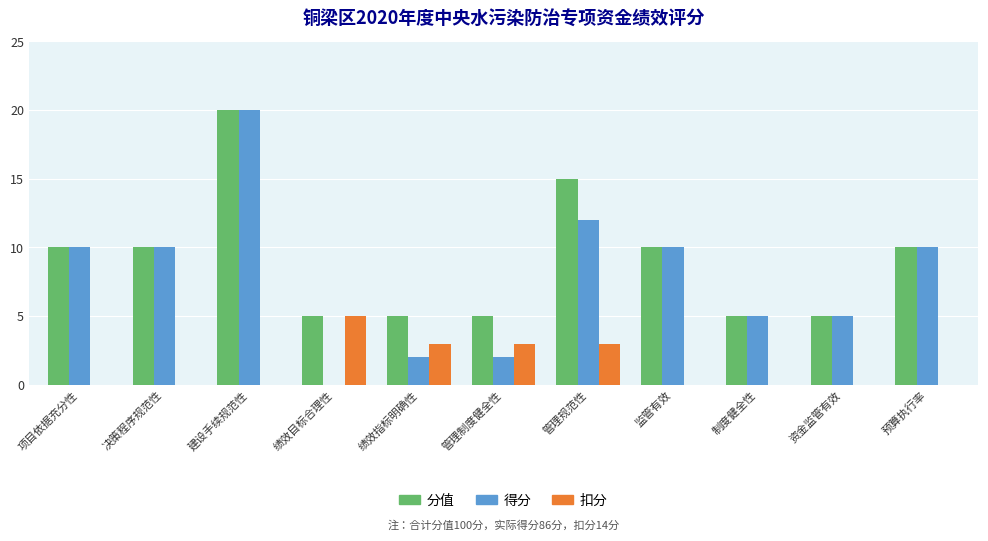

Is the value of 扣分 at 建设手续规范性 greater than the value of 分值 at 资金监管有效?

No